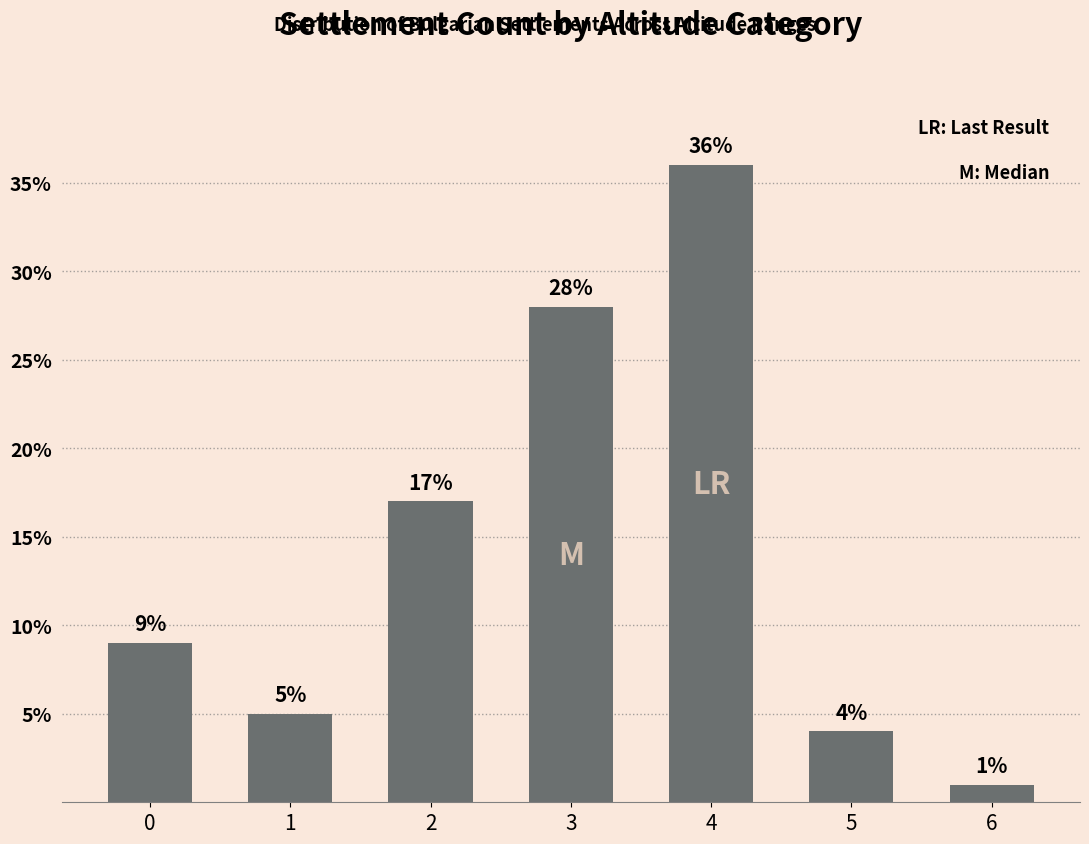

True or false: the data shows 36 at 4.

True